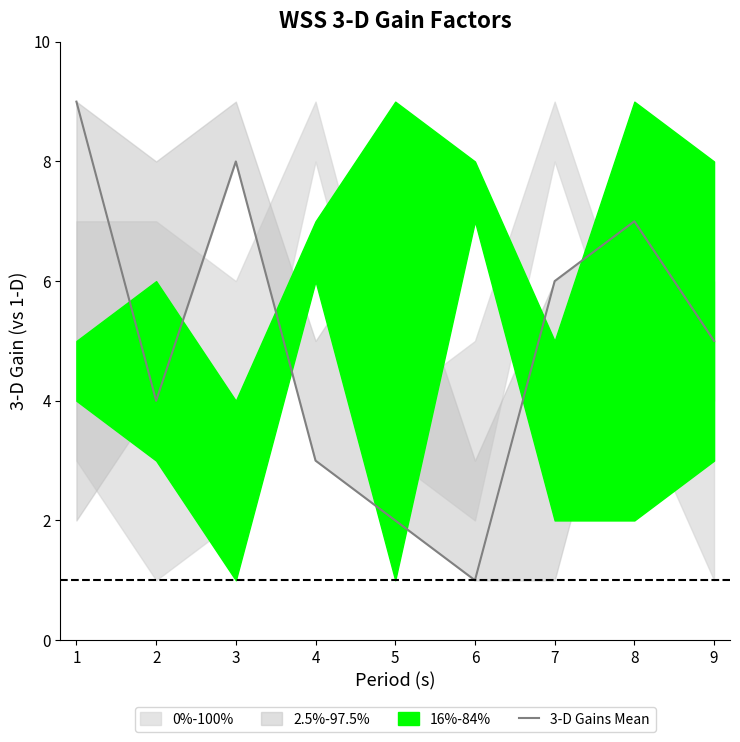

Approximately how many times larger is the value at 8 compared to 7?

1.2